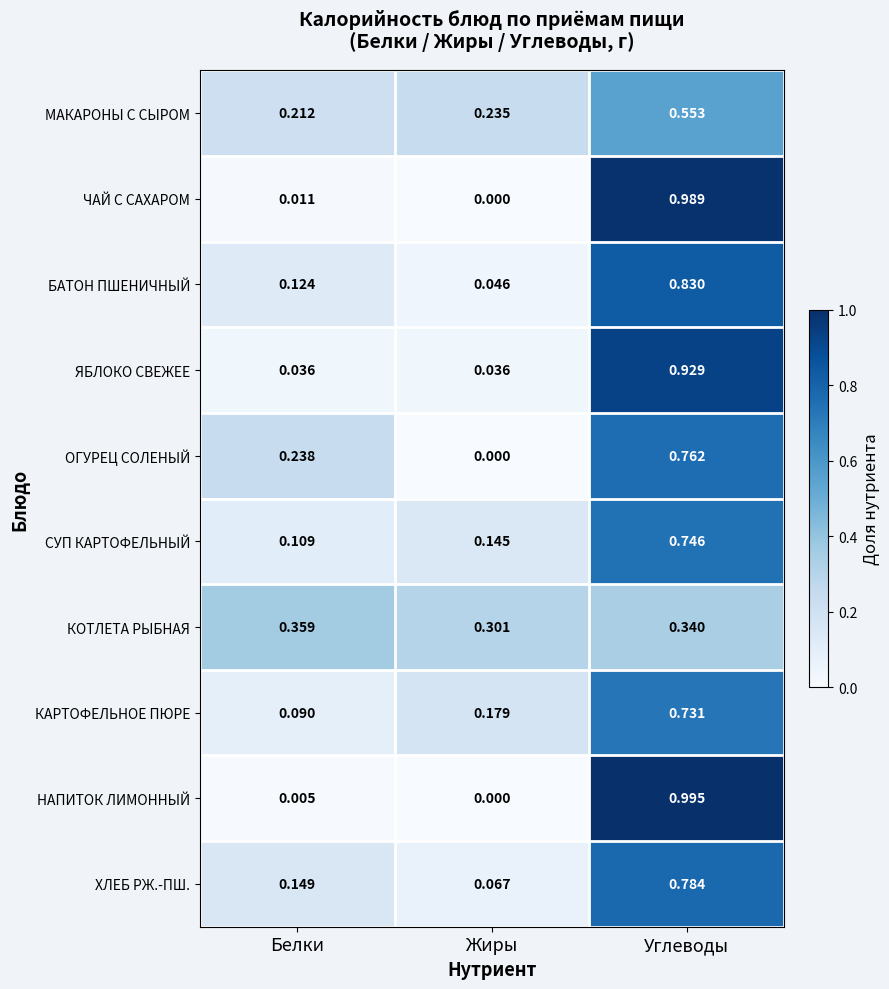

Between Белки and Жиры, which series saw the biggest shift?

ОГУРЕЦ СОЛЕНЫЙ